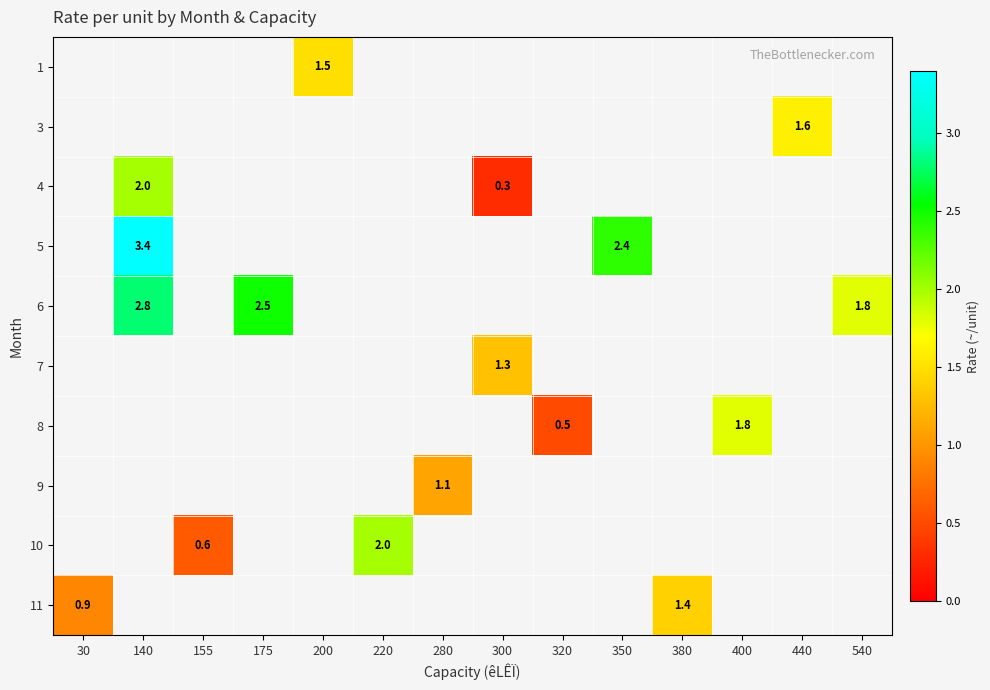

The value of 1 at 200 is 1.5. True or false?

True